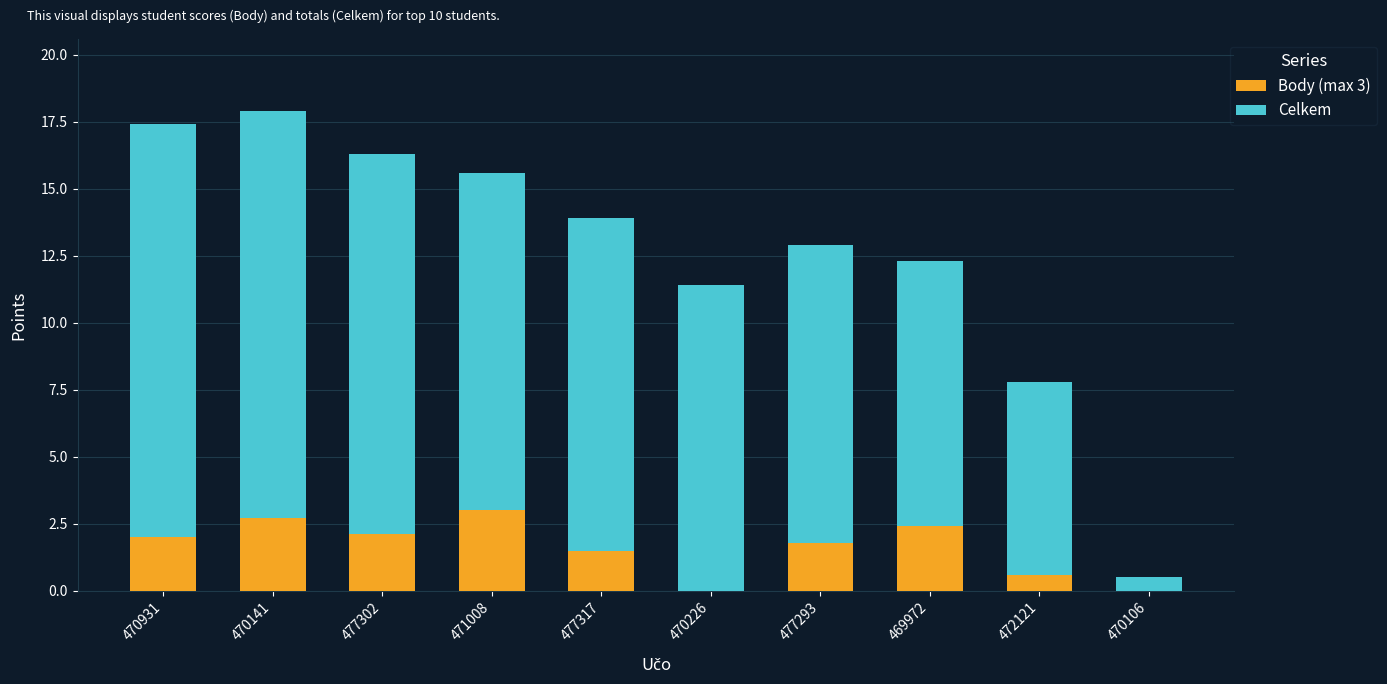

Are the bars grouped side by side (vs. stacked)?

No